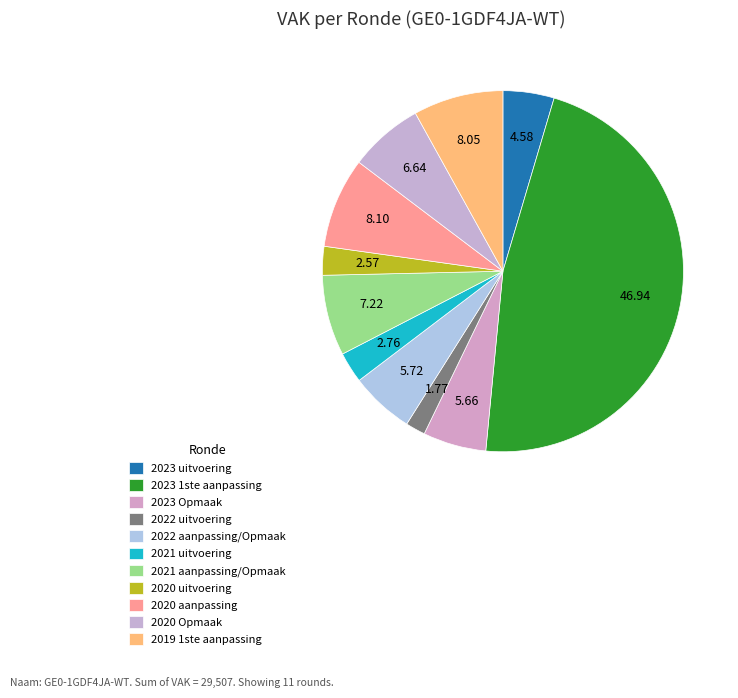

Is it true that 2020 Opmaak is 7% of the pie?

True